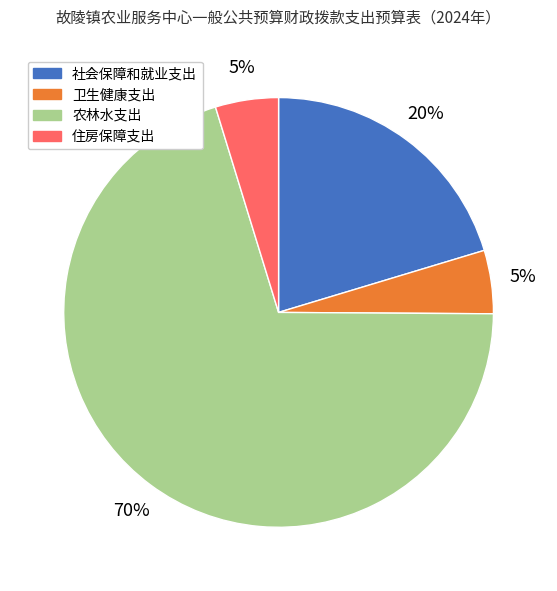

Does any single category account for the majority?

Yes